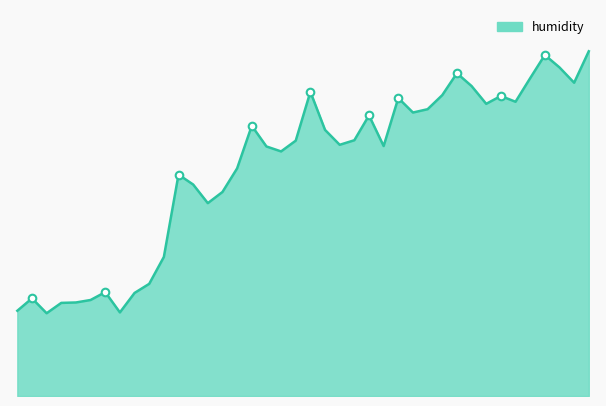

Does the chart have visible grid lines?

No